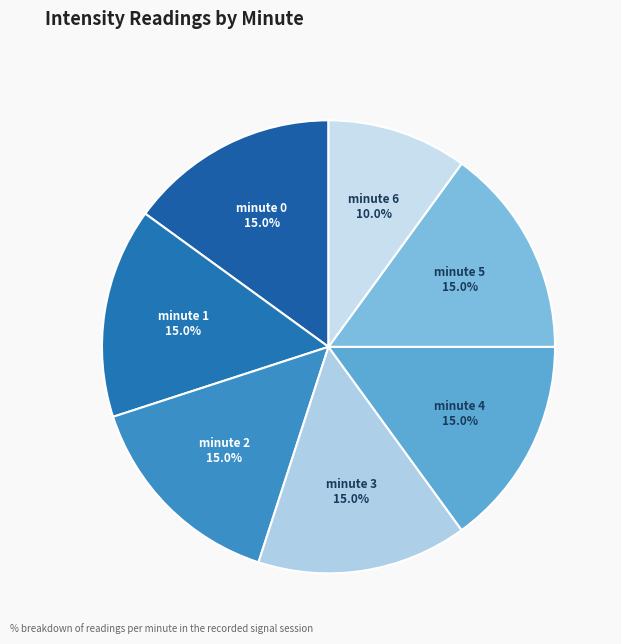

Which slice is the smallest?

minute 6